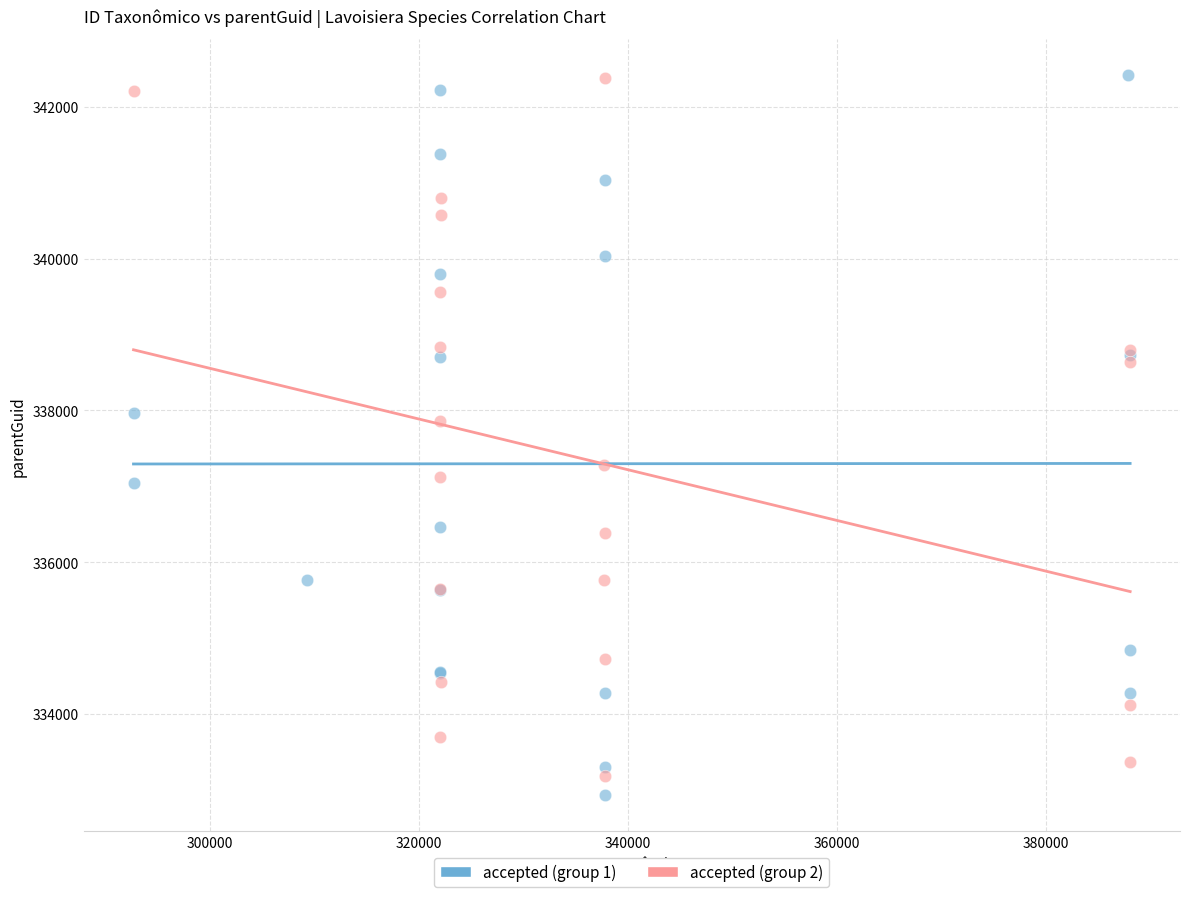

Which series has the largest Y range (max minus min)?

accepted (group 1)